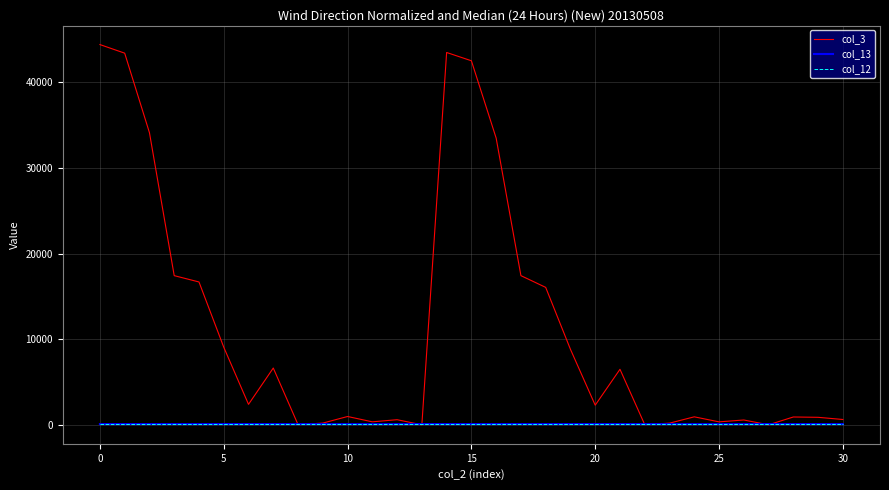

Which series has the largest range (max minus min)?

col_3